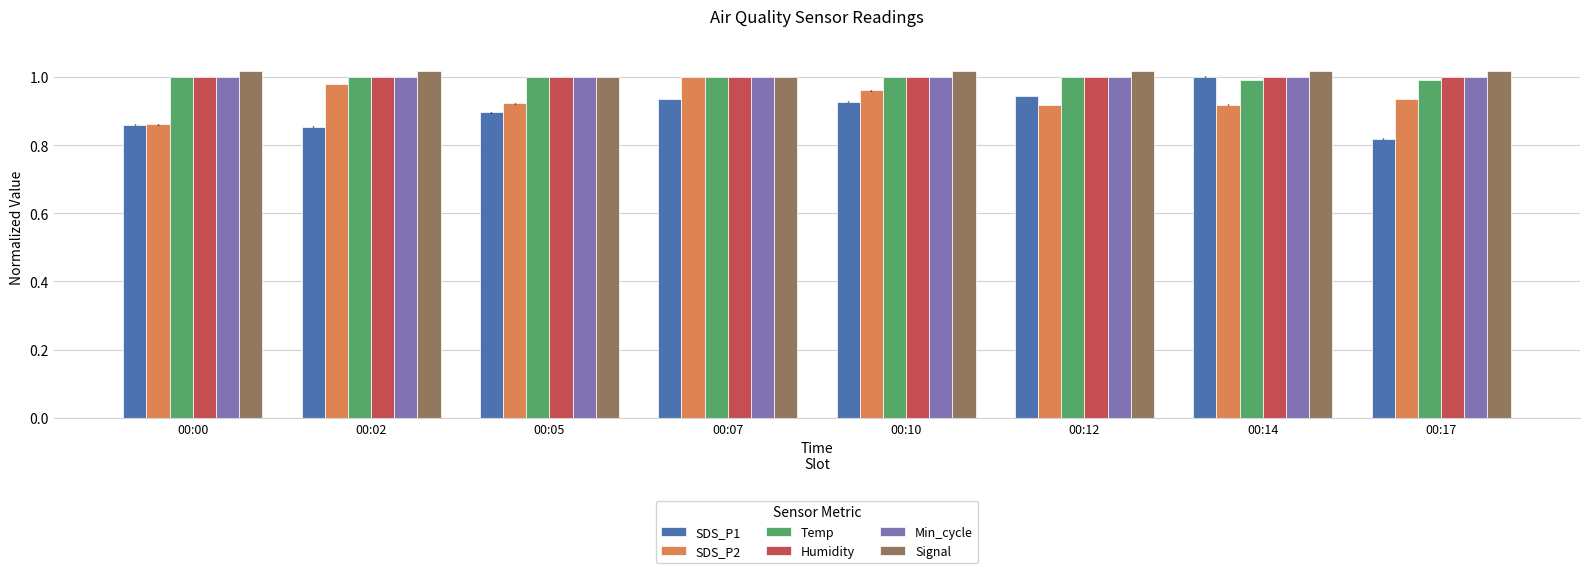

At which label is SDS_P2 closest to 0?

00:00